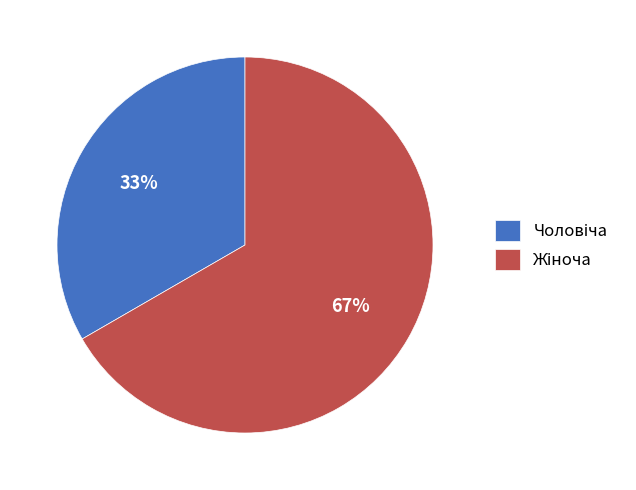

Does any single category account for the majority?

Yes